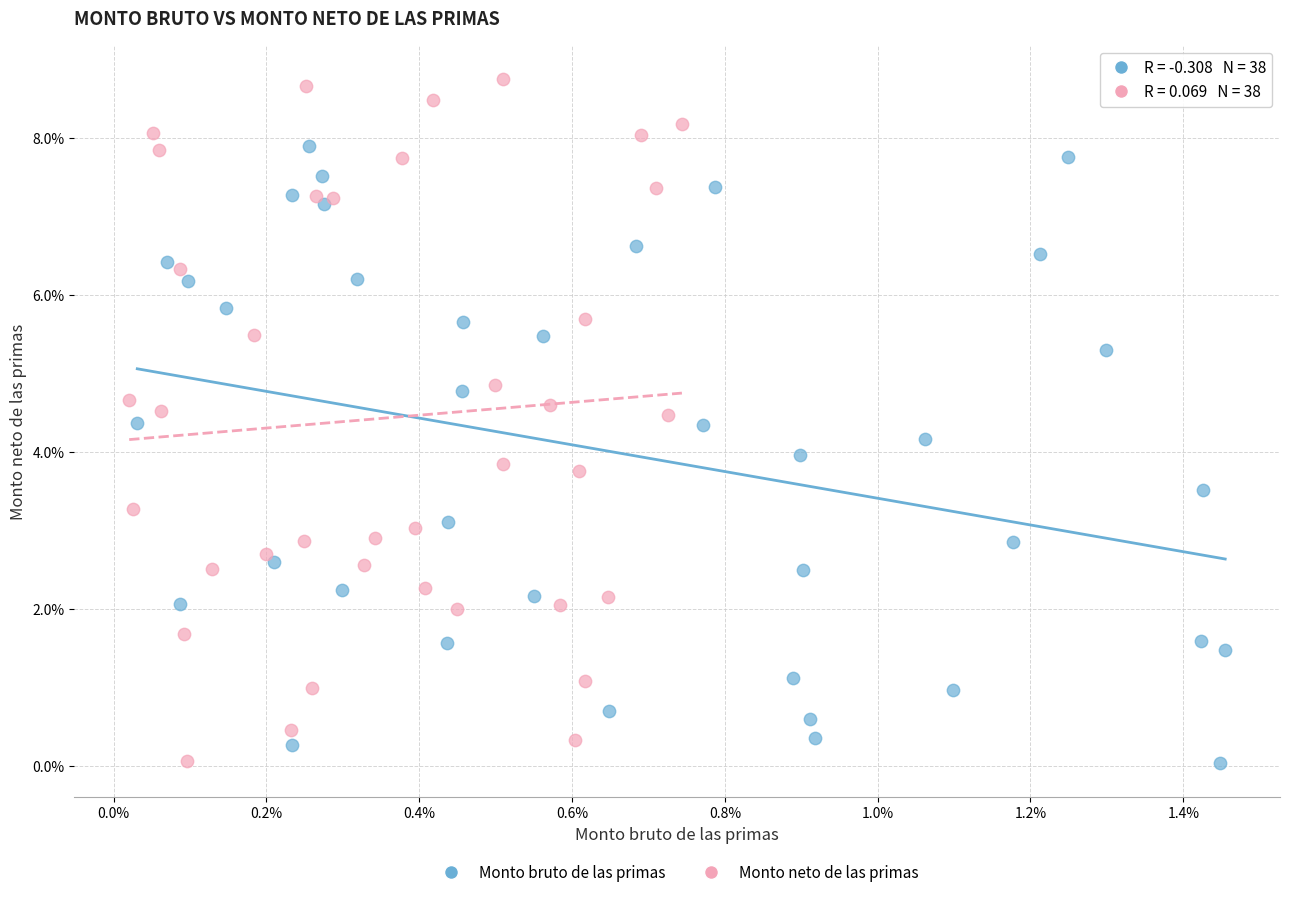

Which series reaches the maximum Y coordinate?

Monto neto de las primas